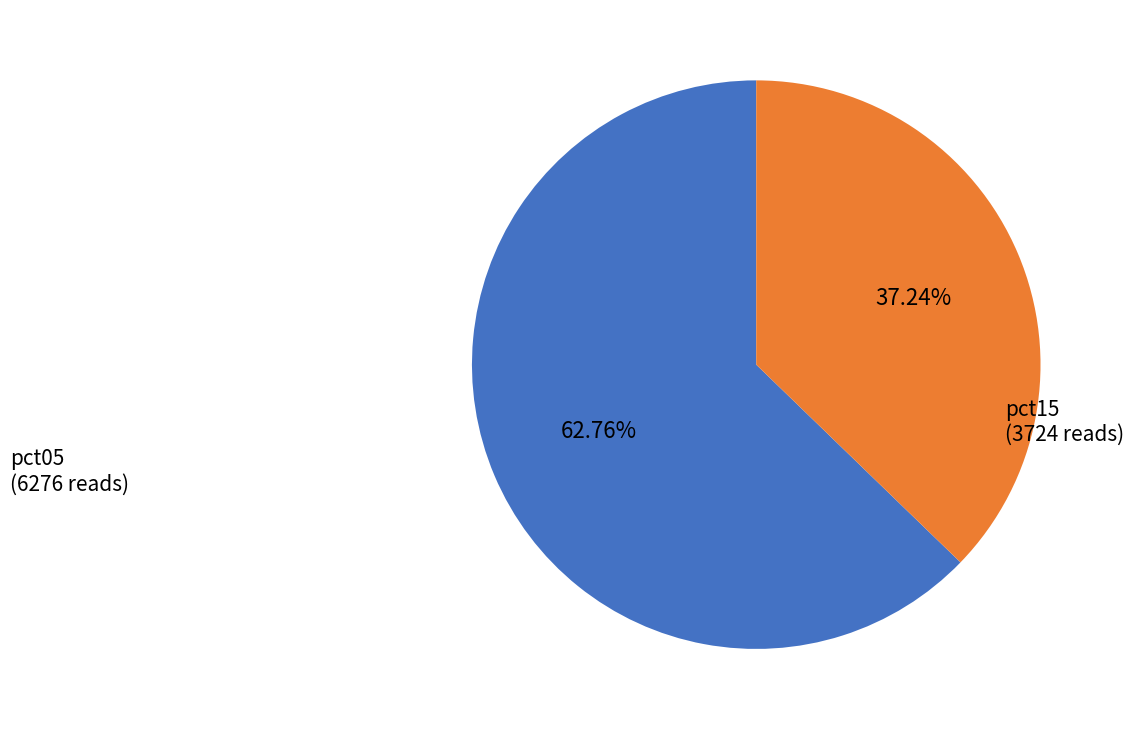

Does any single category account for the majority?

Yes